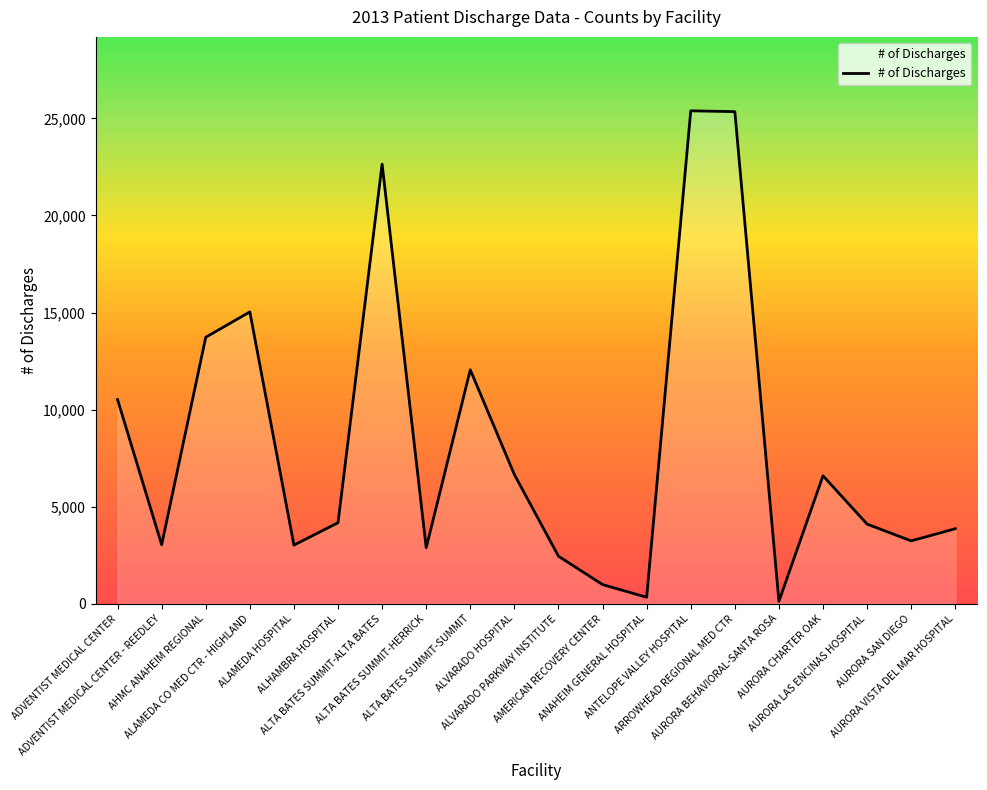

Where is the data nearest to the value 12754?

ALTA BATES SUMMIT-SUMMIT